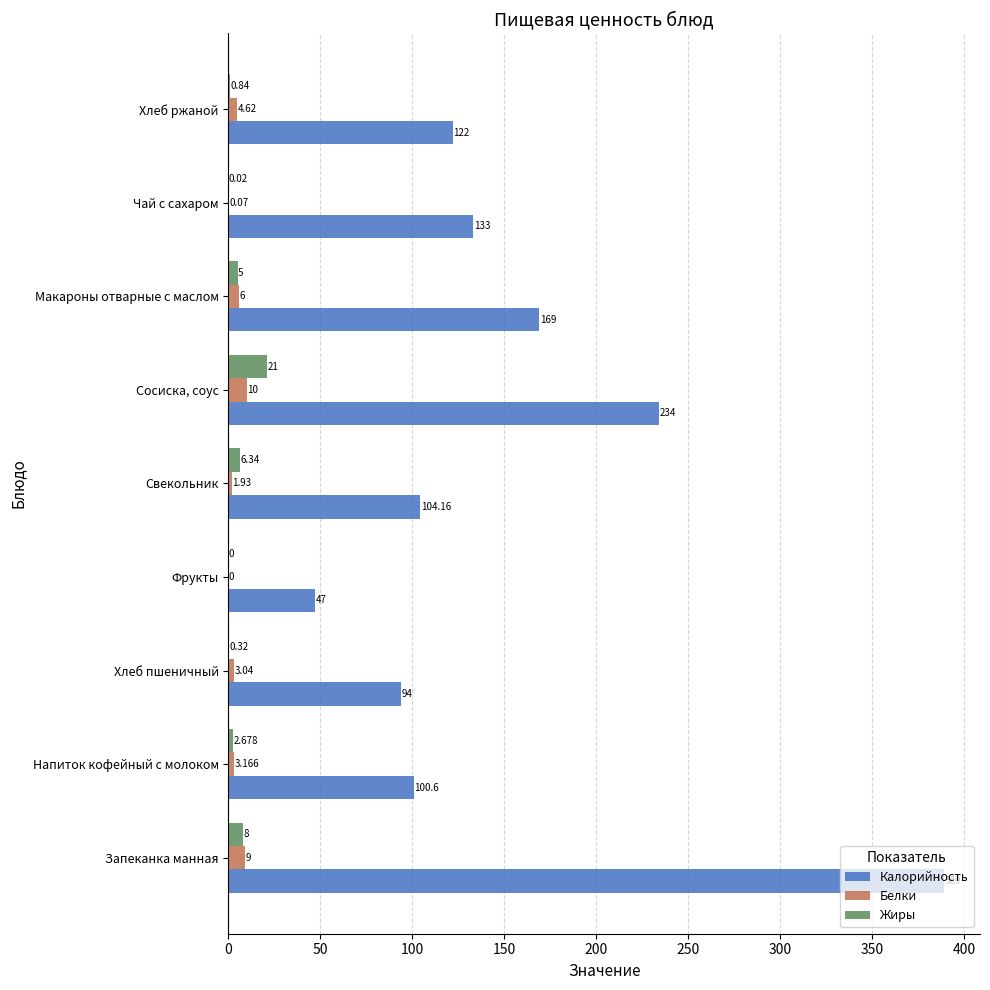

At which label is Жиры closest to 10?

Запеканка манная